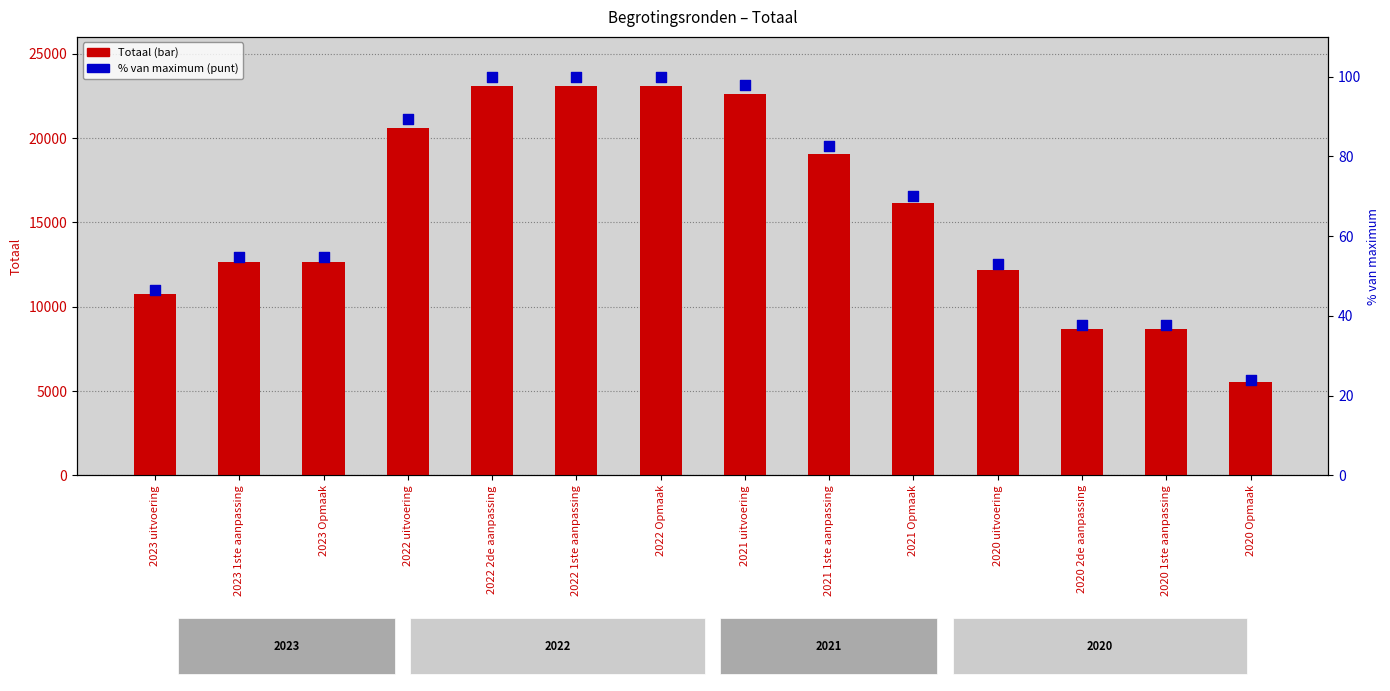

What is the total value across all series at 2021 uitvoering?

22714.0